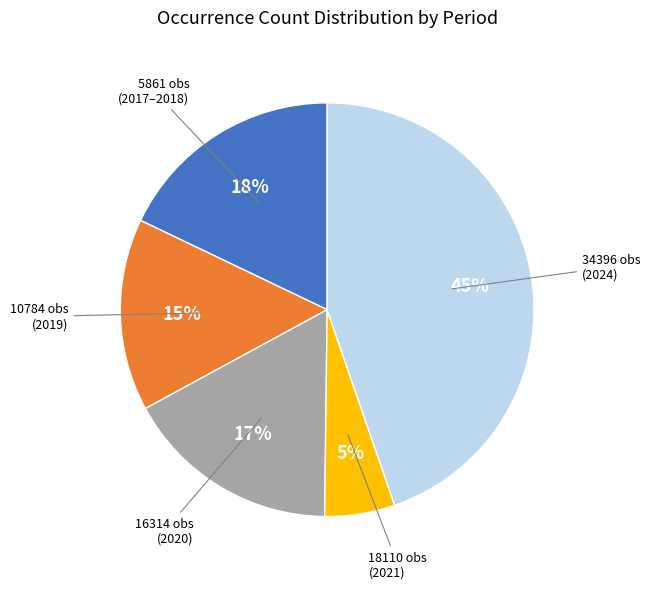

To the nearest percent, what is the average slice percentage?

20%